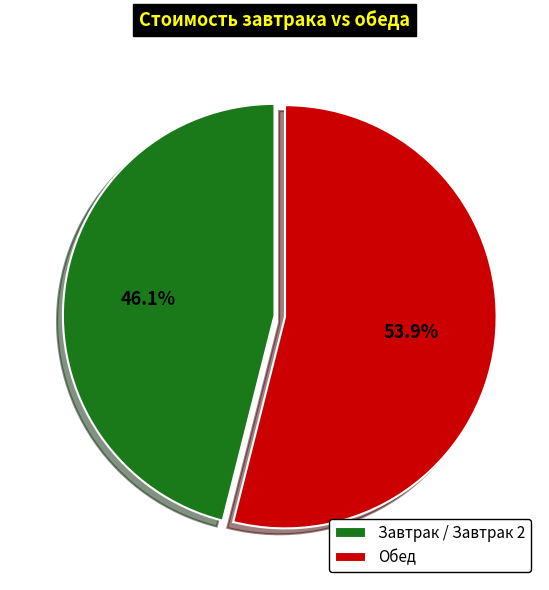

Approximately how many times larger is the value at Завтрак / Завтрак 2 compared to Обед?

0.9